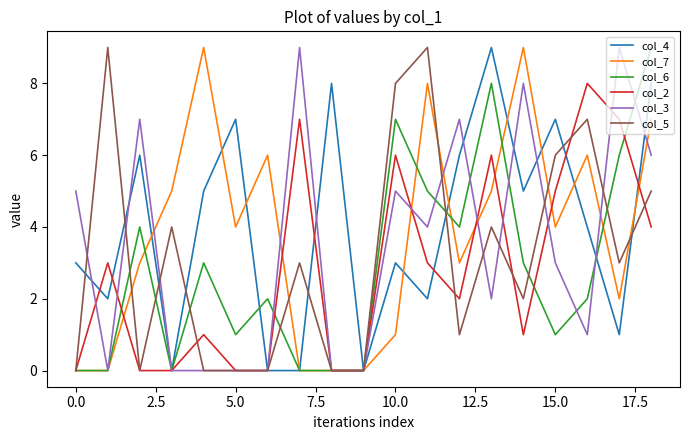

What is the sum of all col_4 values?

76